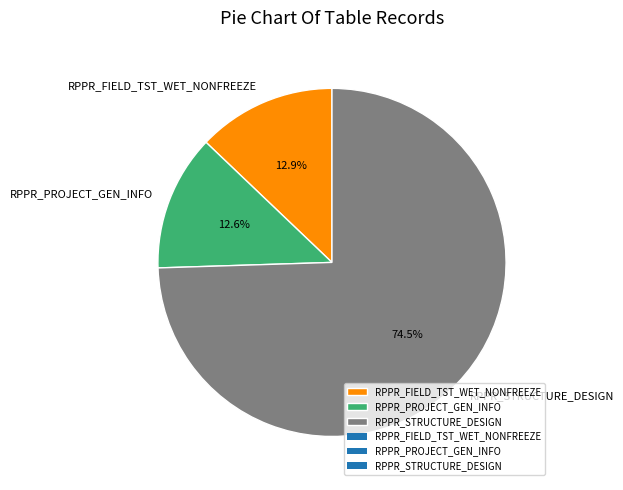

What is the ratio of the value at RPPR_STRUCTURE_DESIGN to the value at RPPR_FIELD_TST_WET_NONFREEZE?

5.8